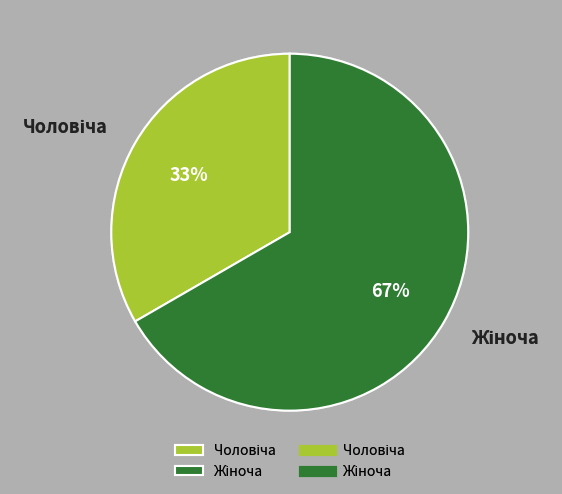

Is there a majority slice in this chart?

Yes